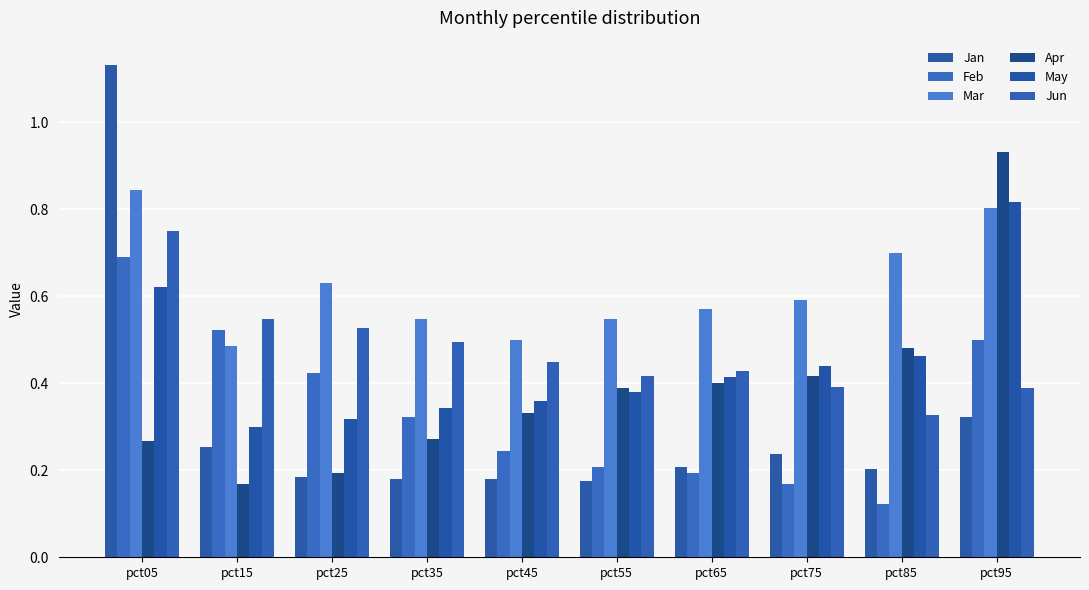

What is the minimum value for May?

0.3